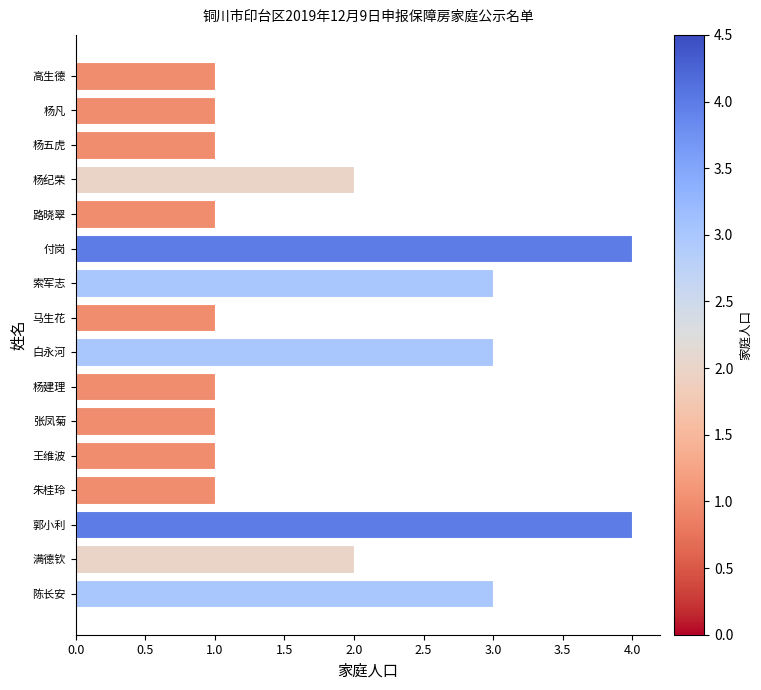

The chart shows a value of 2 at 朱桂玲. True or false?

False